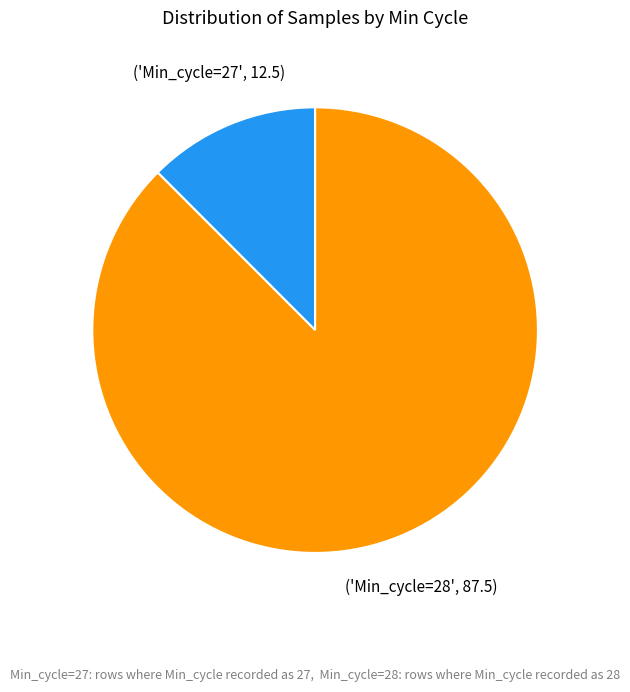

Does any single category account for the majority?

Yes